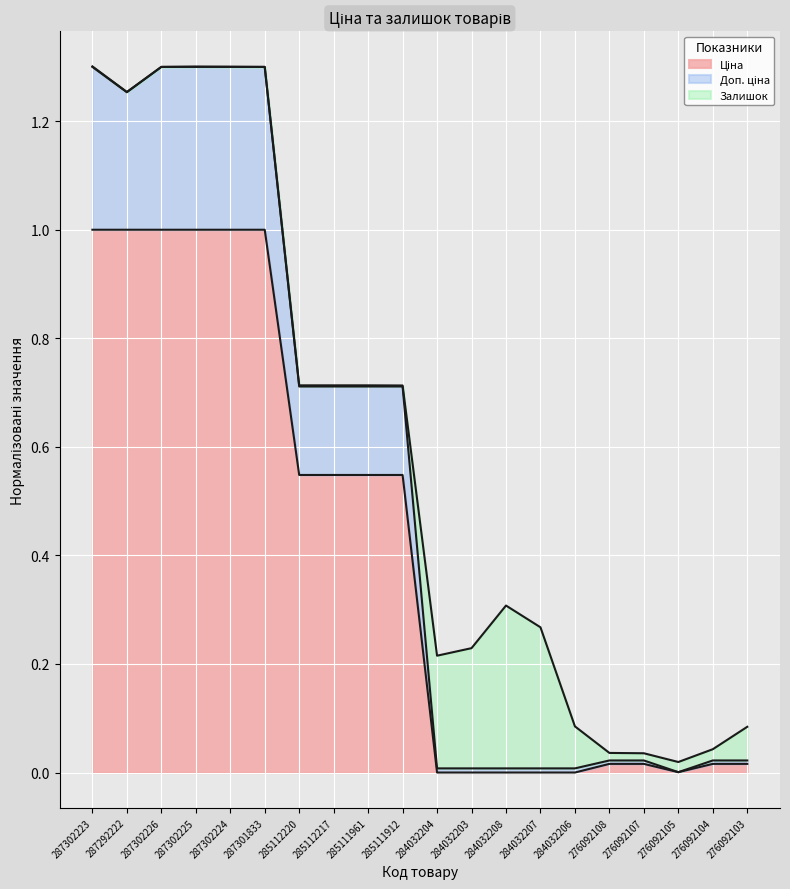

Where is Доп. ціна nearest to the value 0?

276092105